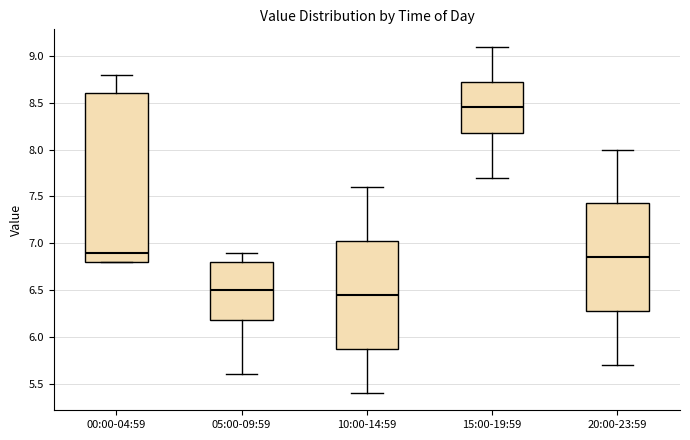

Comparing the boxes themselves (not the whiskers), which one is the tallest?

00:00-04:59